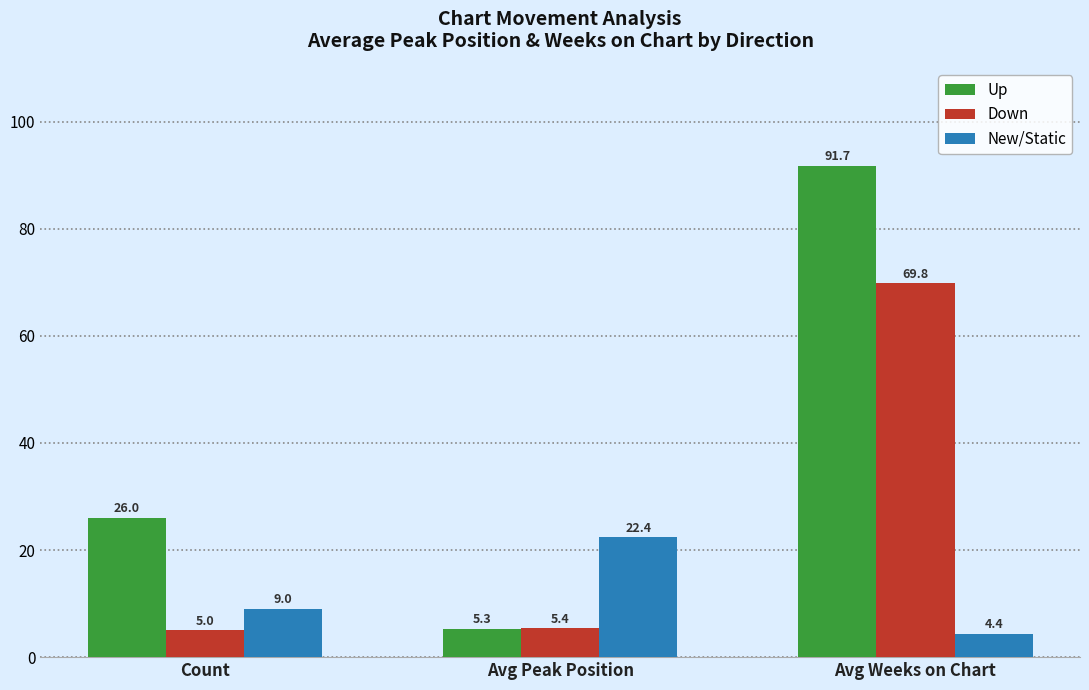

What is the maximum value for Down?

69.8